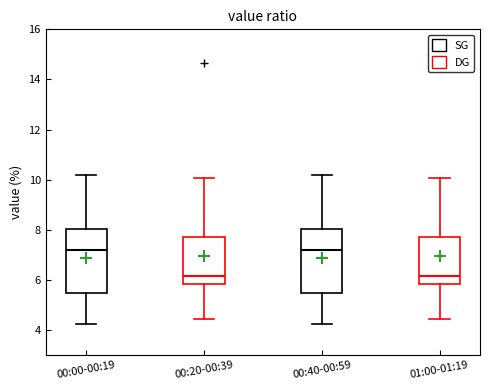

Where is the upper edge of the box for 00:40-00:59 on the y-axis? The values are not printed on the chart, so give them approximately, as read against the axis.

8.0